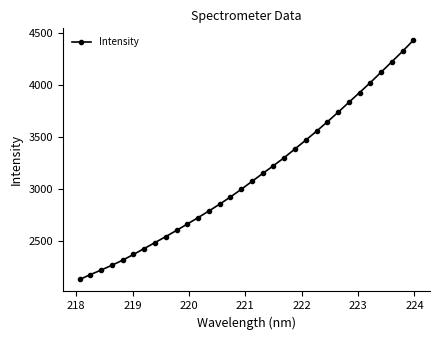

What is the value of the 32nd point from the left?

4431.7